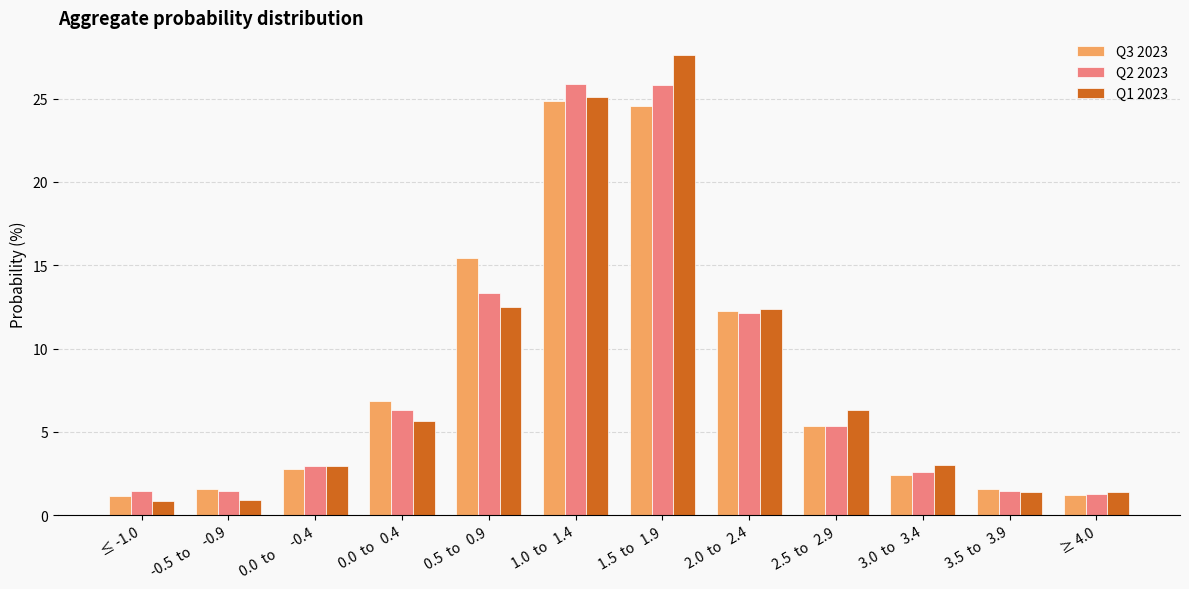

Does the chart contain stacked bars?

No